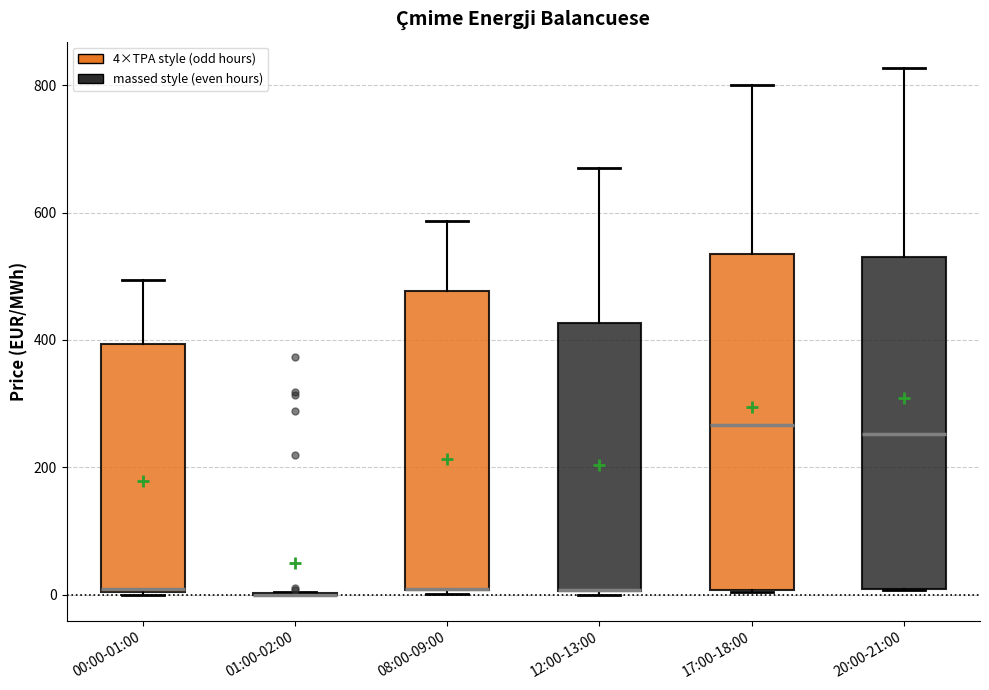

Reading left to right, read every box against the y-axis: the position of its median line, the range the box covers, and the ends of its whiskers. The values are not printed on the chart, so give them approximately, as read against the axis.

00:00-01:00: median 0 (drawn on the box's lower edge), box 0 to 400, whiskers 0 to 500
01:00-02:00: box collapsed to a line at 0, whiskers 0 to 0
08:00-09:00: median 0 (drawn on the box's lower edge), box 0 to 480, whiskers 0 to 580
12:00-13:00: median 0 (drawn on the box's lower edge), box 0 to 420, whiskers 0 to 660
17:00-18:00: median 260, box 0 to 540, whiskers 0 to 800
20:00-21:00: median 260, box 0 to 520, whiskers 0 to 820